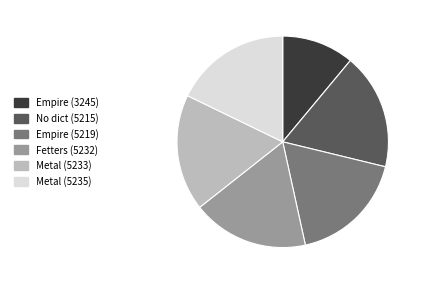

Is there any slice that represents more than half of the pie?

No